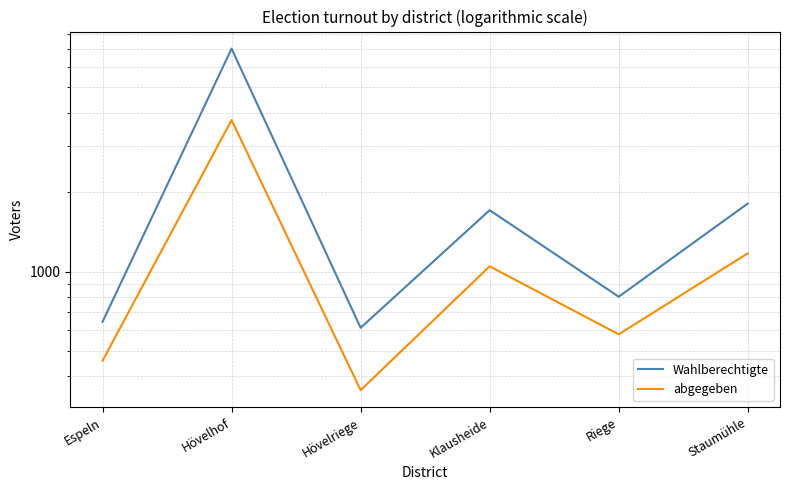

Which series changed the most between Espeln and Klausheide?

Wahlberechtigte